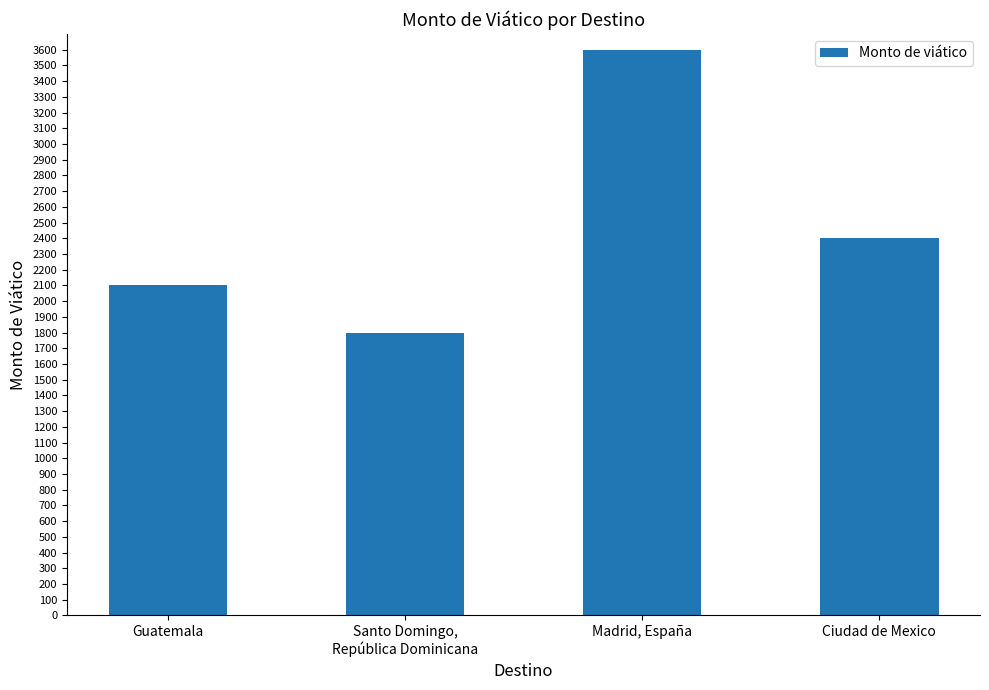

What is the difference between the second highest and second lowest values?

300